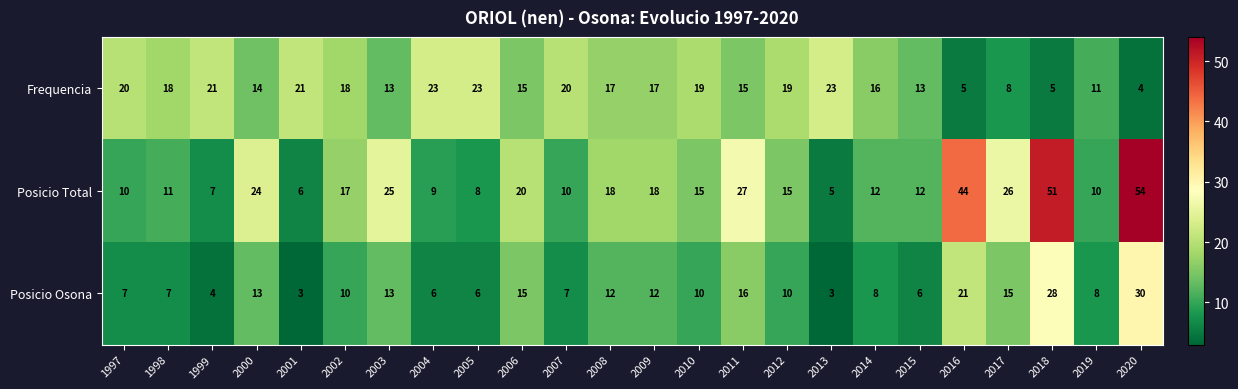

List the series in order of their peak value, highest first.

Posicio Total, Posicio Osona, Frequencia